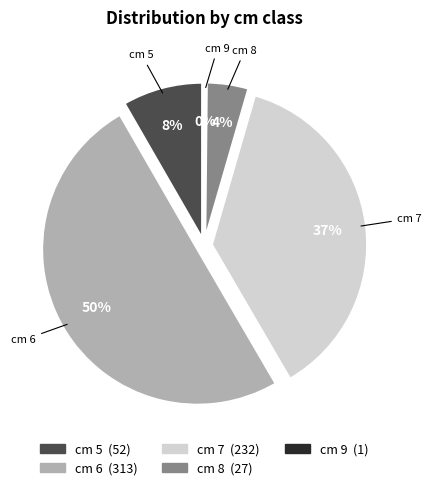

Count the number of slices in the pie.

5